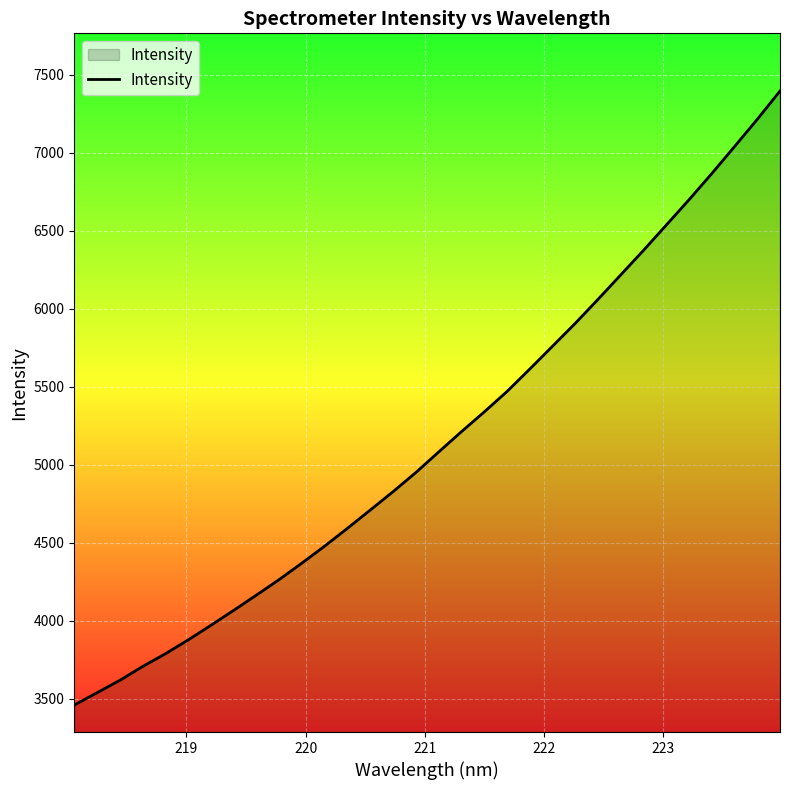

What is the difference between the maximum and minimum values?

3935.0